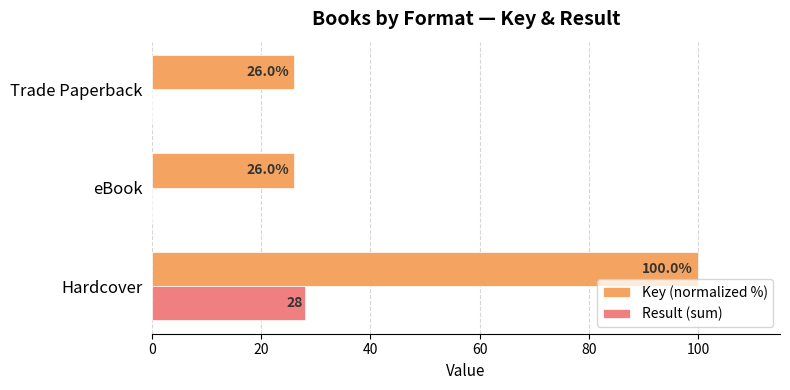

The value of Result (sum) at Hardcover is 41.9. True or false?

False